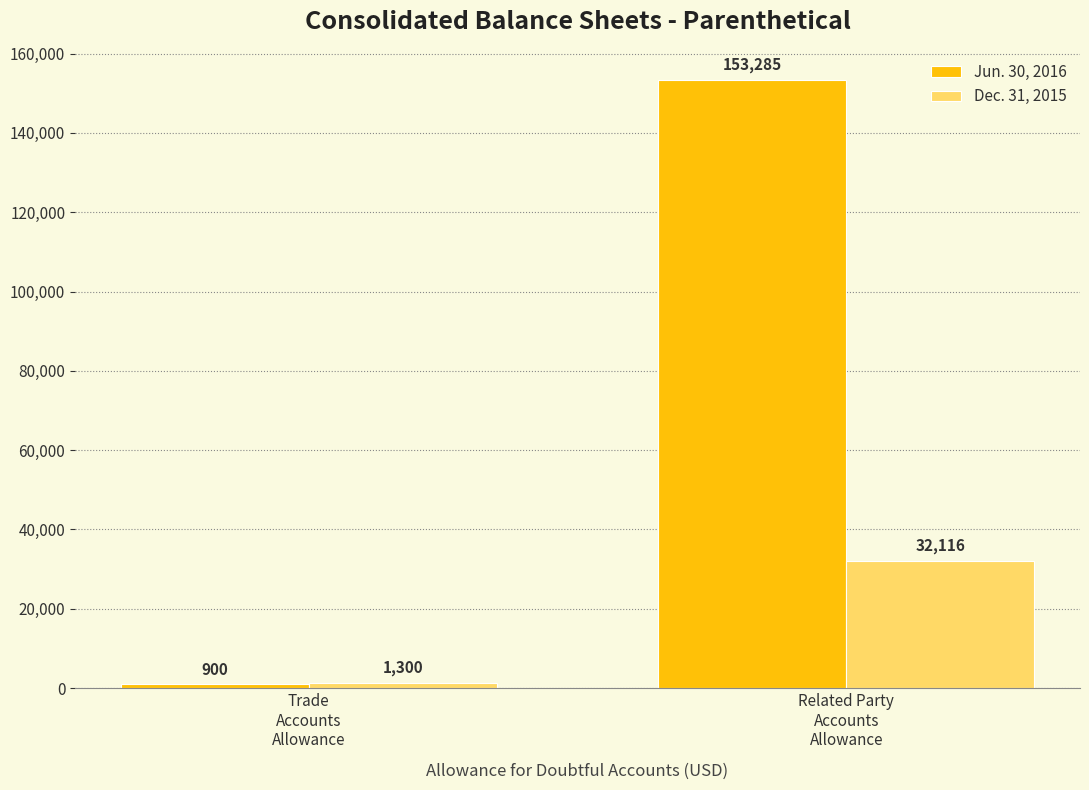

Which series has the widest spread of values?

Jun. 30, 2016